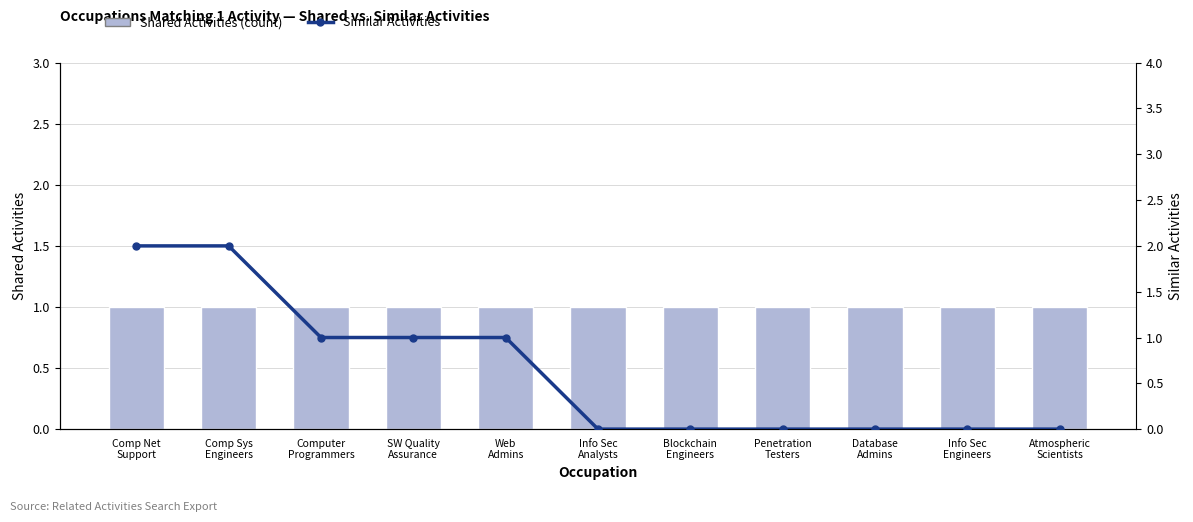

Does the chart contain any negative values?

No